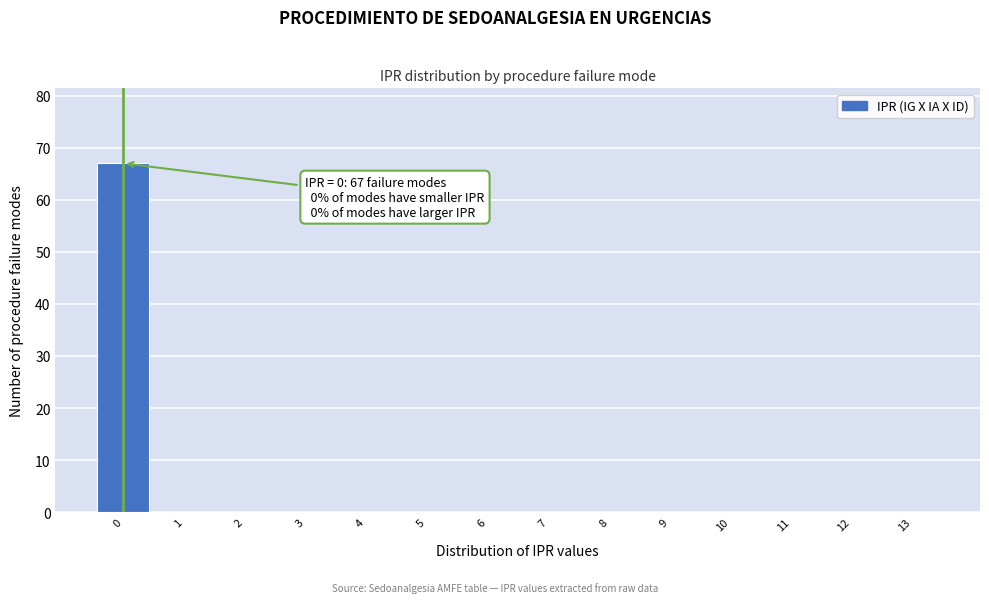

Over which range of the x-axis is the bar tallest?

-0.5 to 0.5